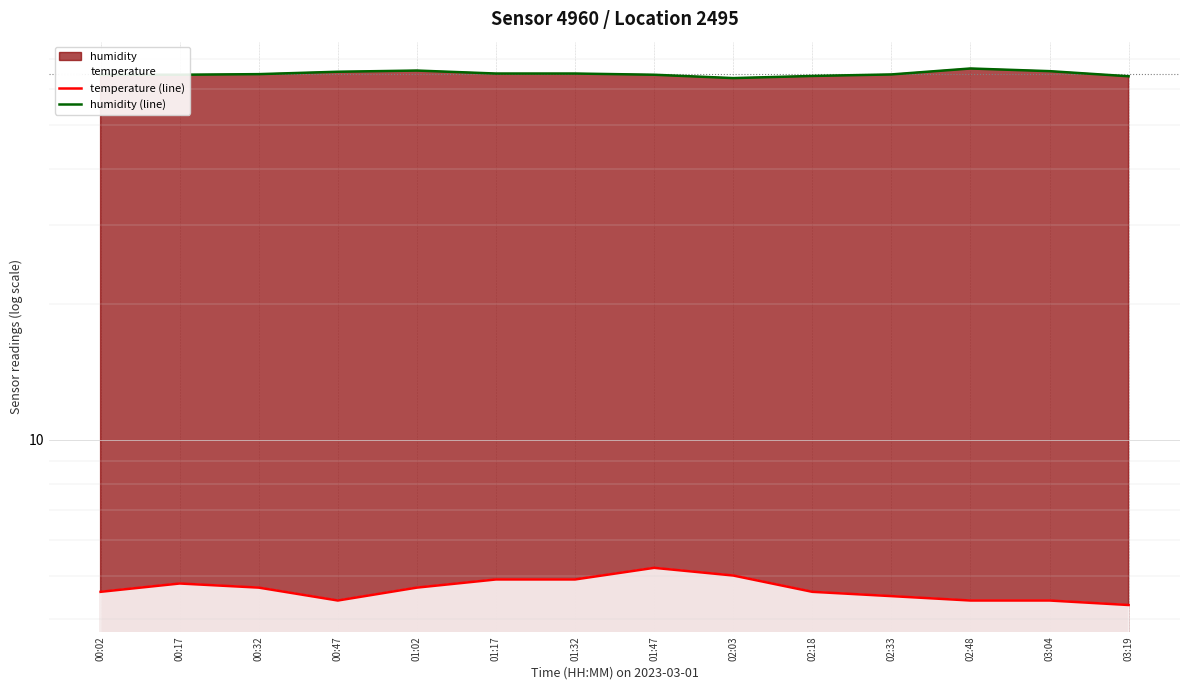

What is the average value of the humidity (line) series?

65.0